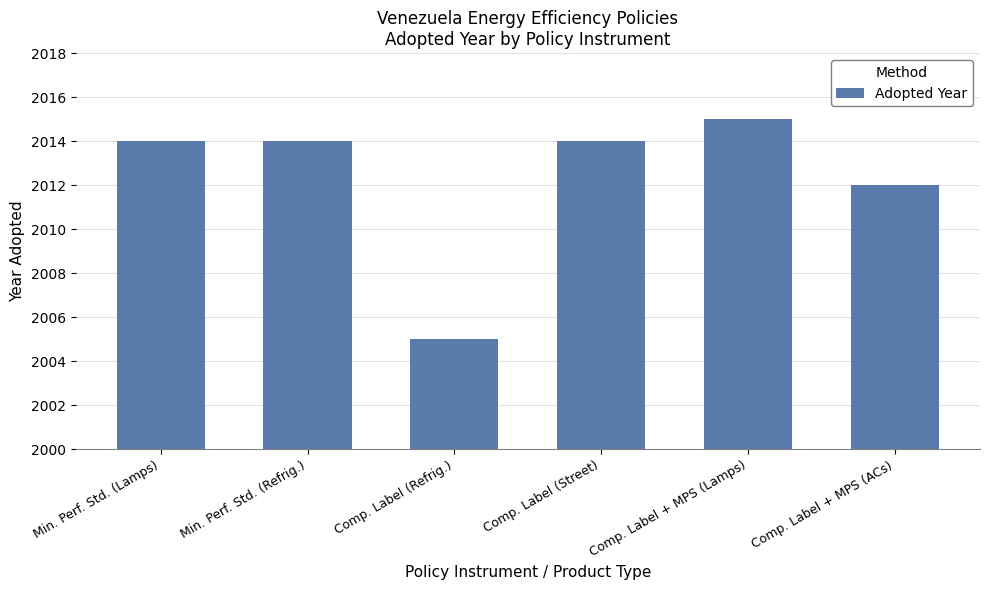

What is the minimum value shown in the chart?

2005